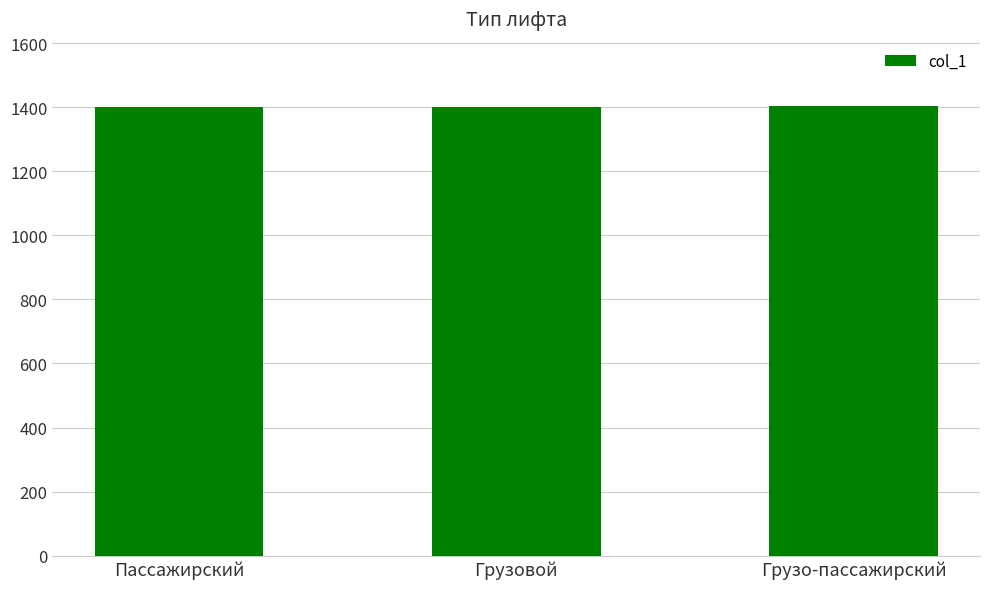

What is the ratio of the value at Грузовой to the value at Грузо-пассажирский?

1.0